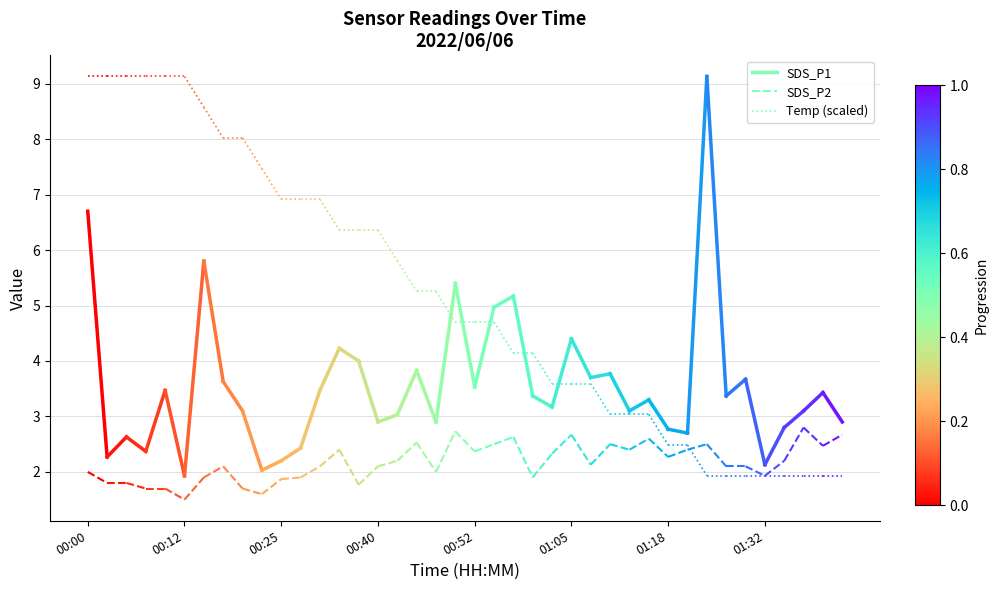

Rank the series by their average value, from lowest to highest.

SDS_P2, SDS_P1, Temp (scaled)